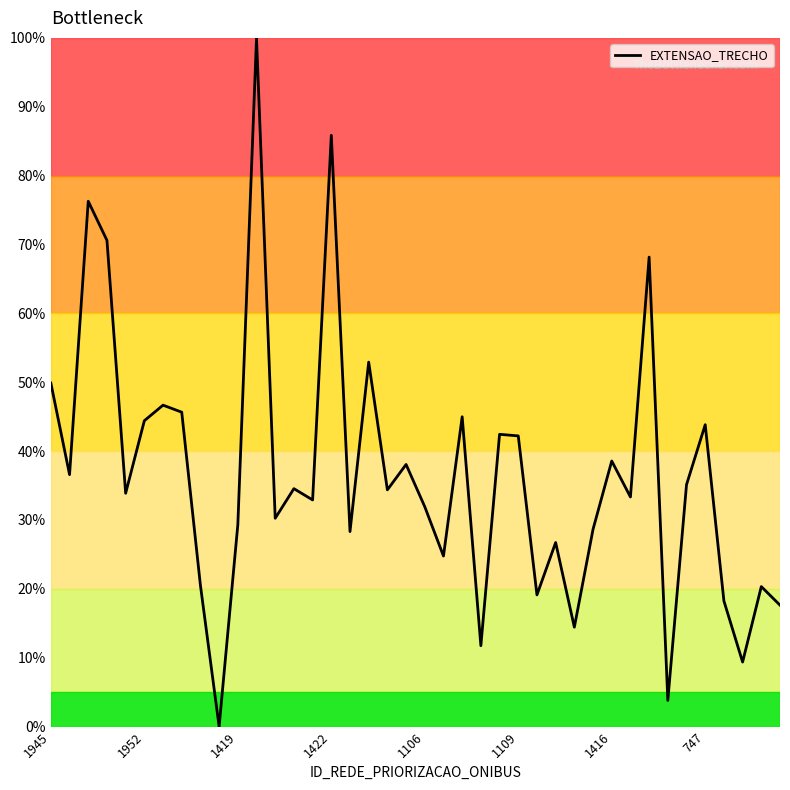

What is the greatest value displayed?

100.0